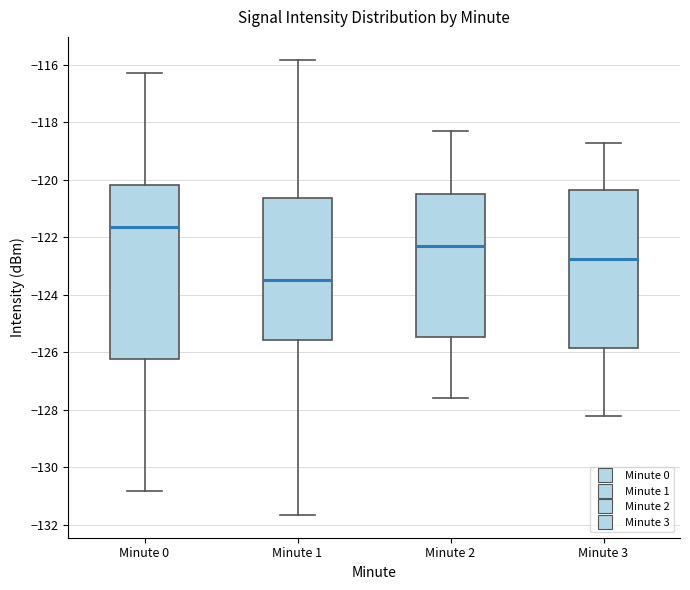

Which box has the highest median line?

Minute 0